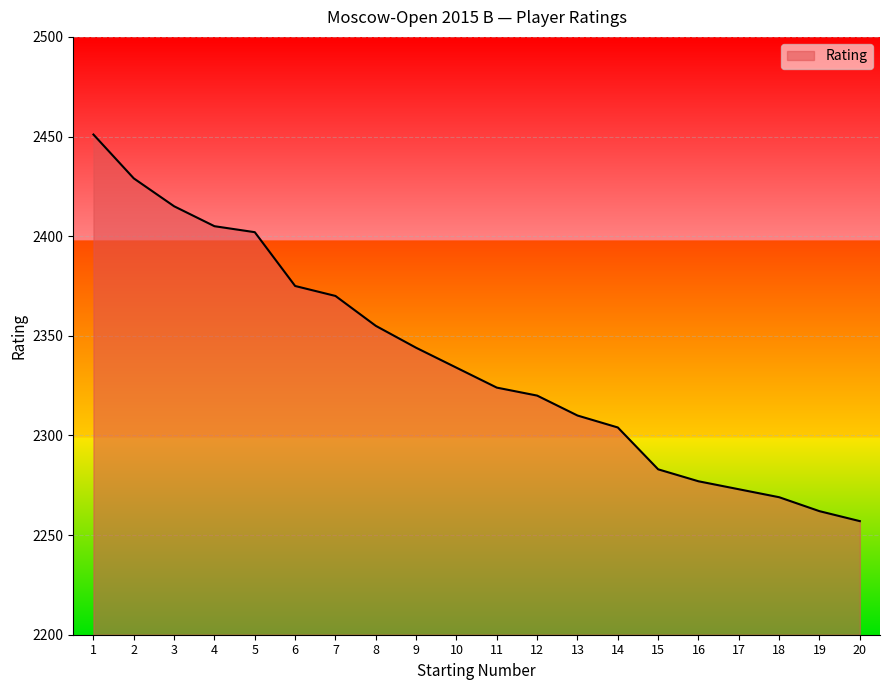

How many lines are shown in the chart?

1